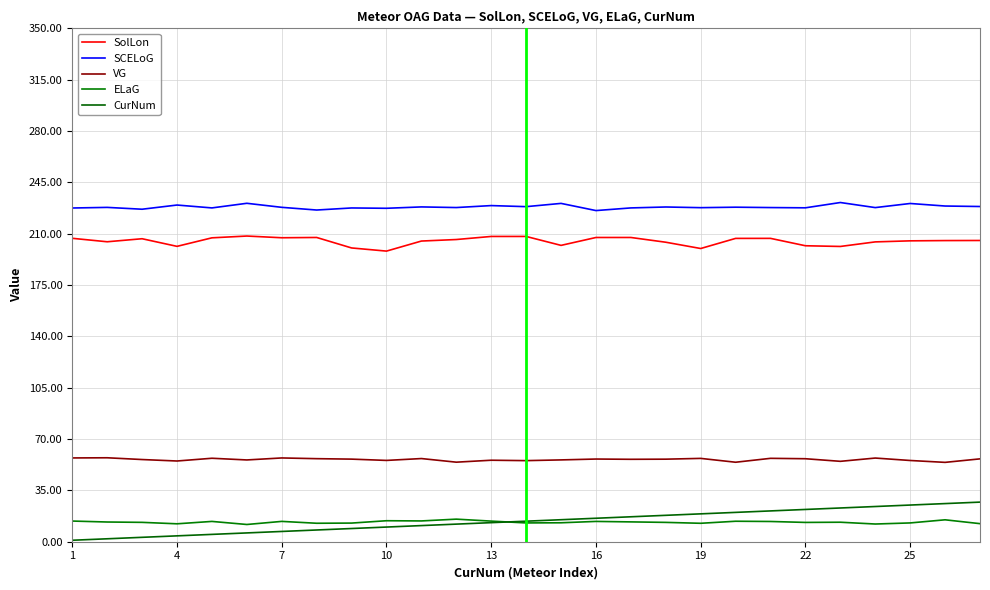

Is this an area chart (filled region under the line)?

No